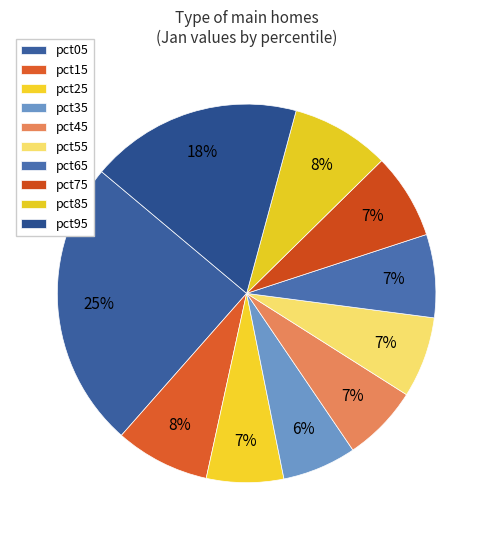

To the nearest percent, what is the average slice percentage?

10%